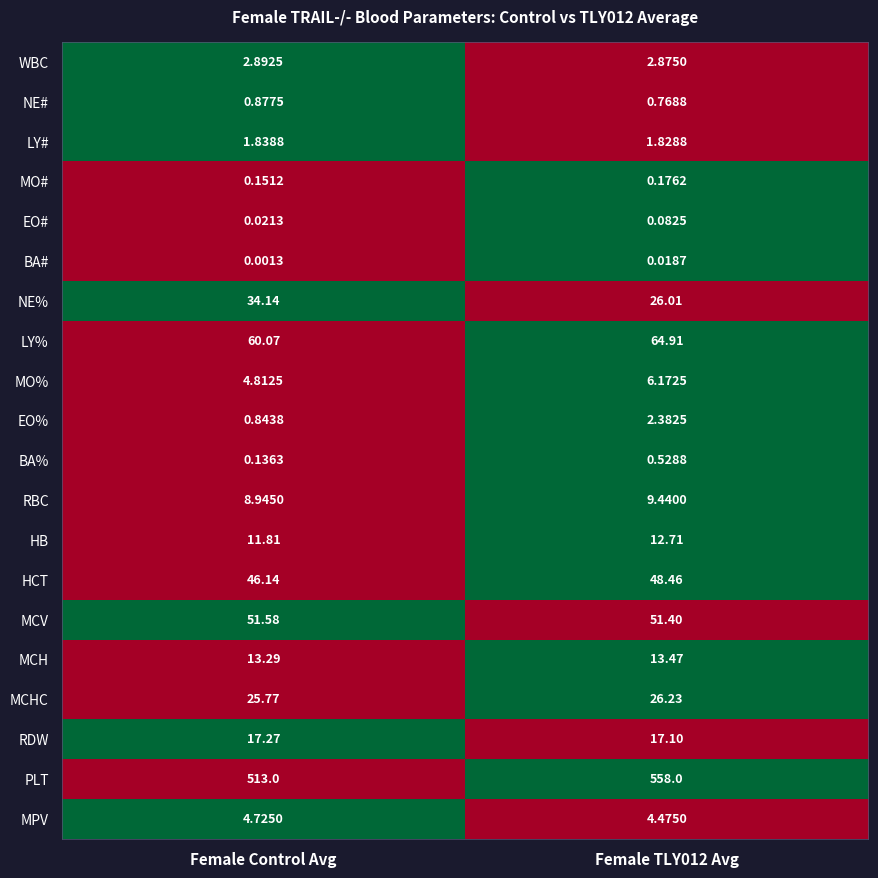

List the series in order of their peak value, lowest first.

BA#, EO#, MO#, BA%, NE#, LY#, EO%, WBC, MPV, MO%, RBC, HB, MCH, RDW, MCHC, NE%, HCT, MCV, LY%, PLT